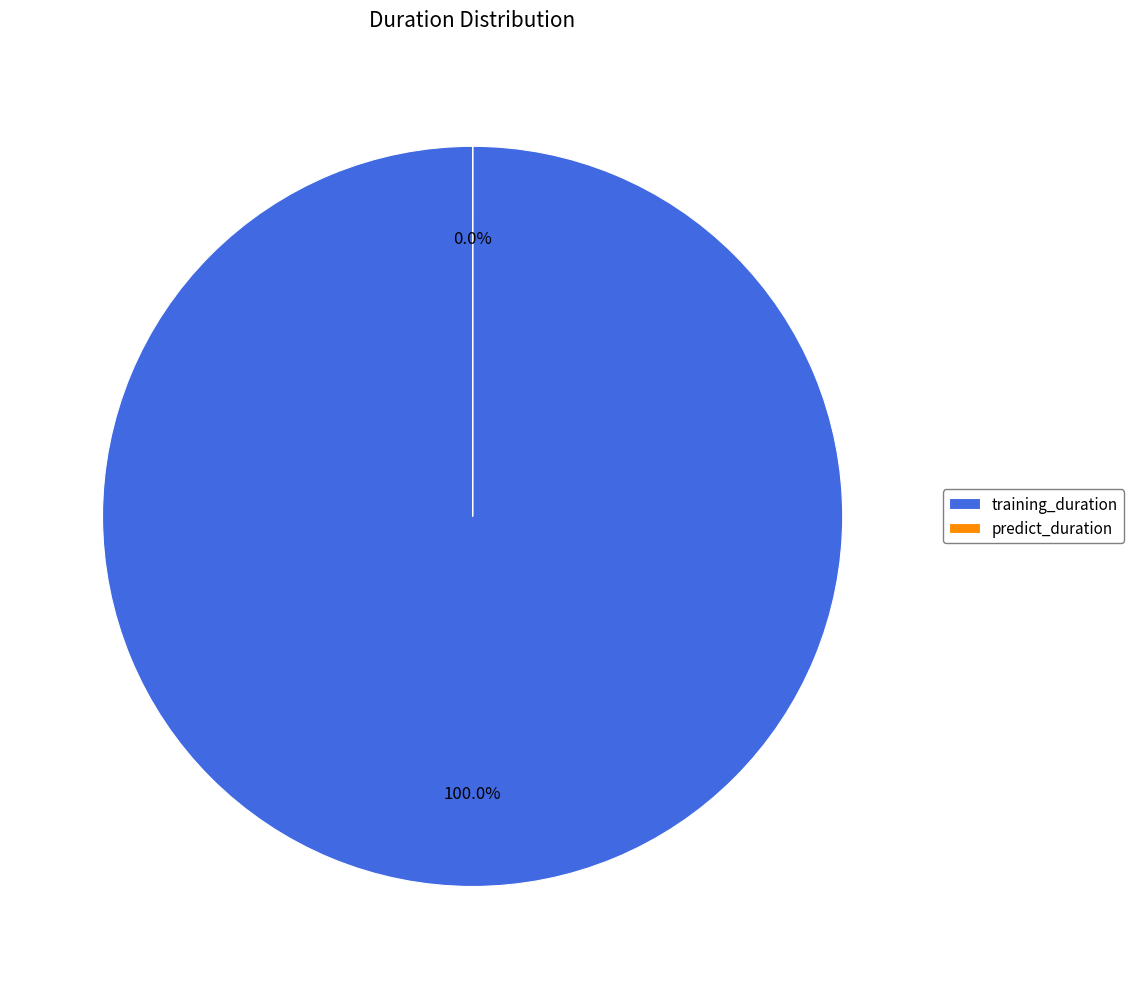

Rank the categories by value from lowest to highest.

predict_duration, training_duration